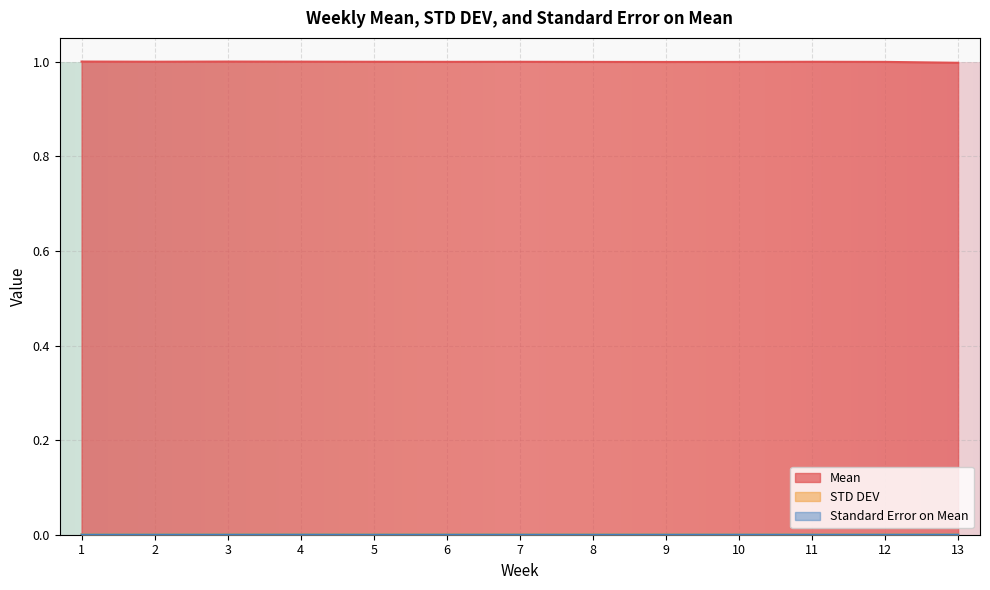

What is the spread (max minus min) of values at 5?

1.0